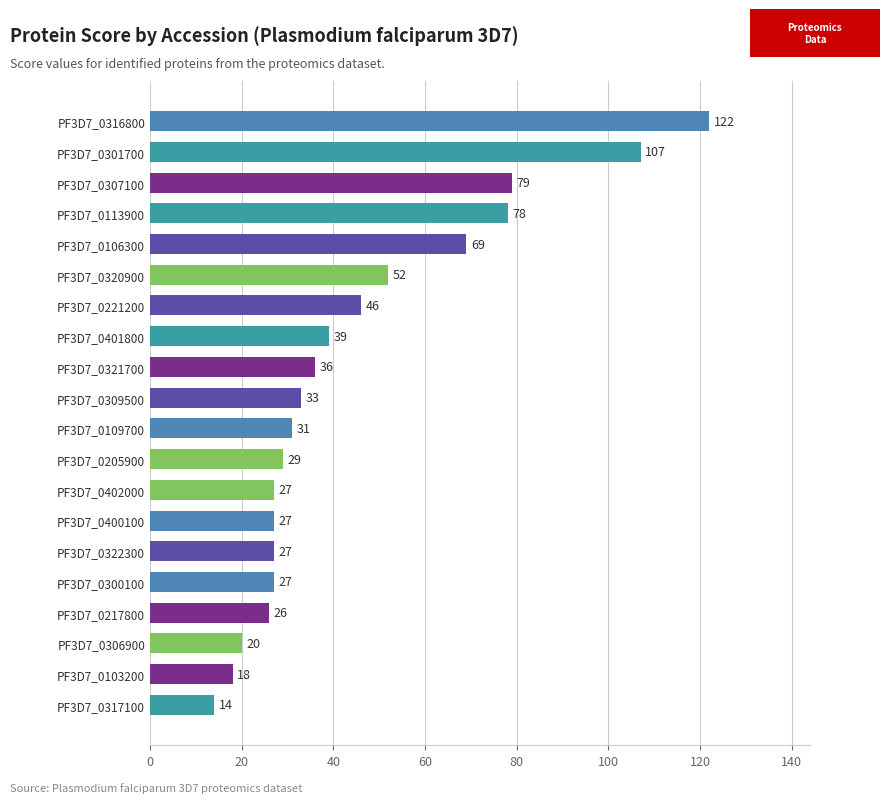

True or false: the data shows 8 at PF3D7_0322300.

False